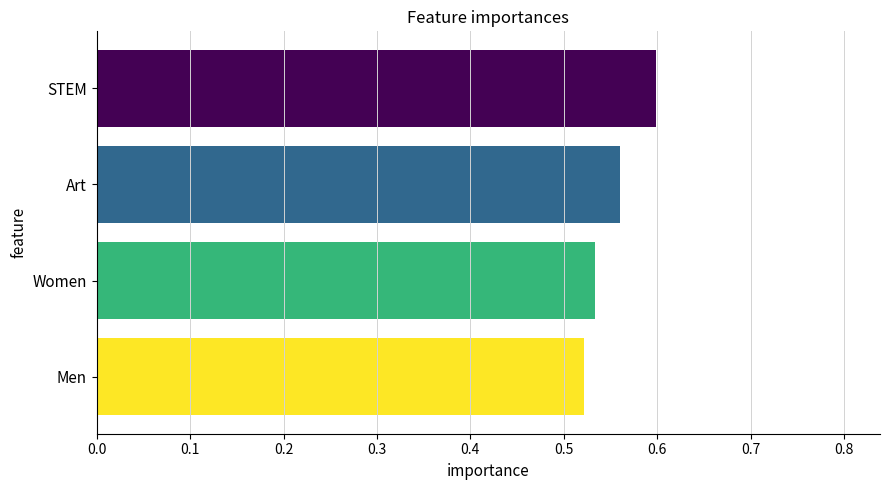

How many distinct data groups are displayed?

1